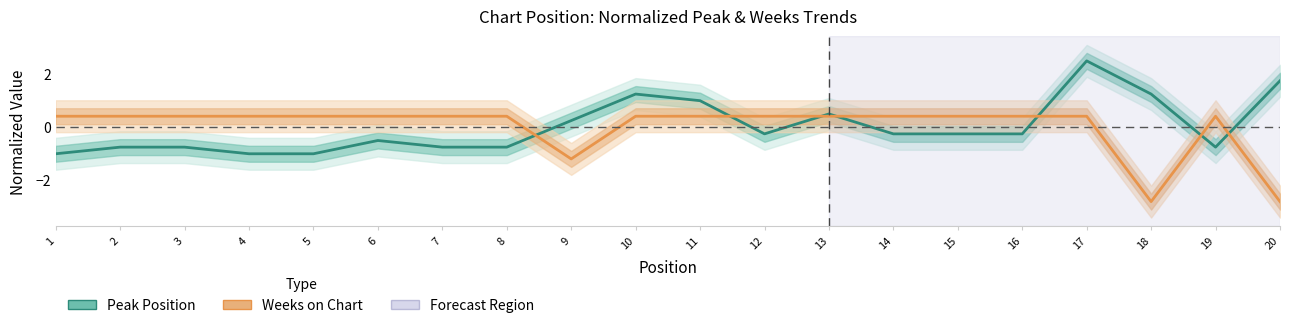

Reading left to right, extract all data points from this chart.

Peak Position: -1.0	-0.8	-0.8	-1.0	-1.0	-0.5	-0.8	-0.8	0.2	1.2	1.0	-0.3	0.5	-0.3	-0.3	-0.3	2.5	1.2	-0.8	1.7
Weeks on Chart: 0.4	0.4	0.4	0.4	0.4	0.4	0.4	0.4	-1.2	0.4	0.4	0.4	0.4	0.4	0.4	0.4	0.4	-2.8	0.4	-2.8